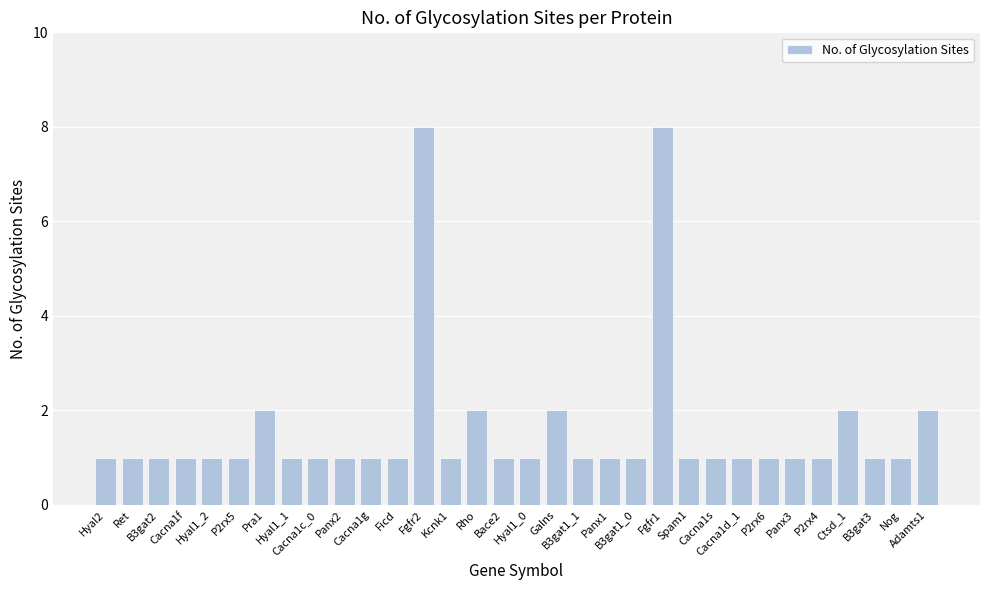

What is the value of the 32nd bar from the left?

2